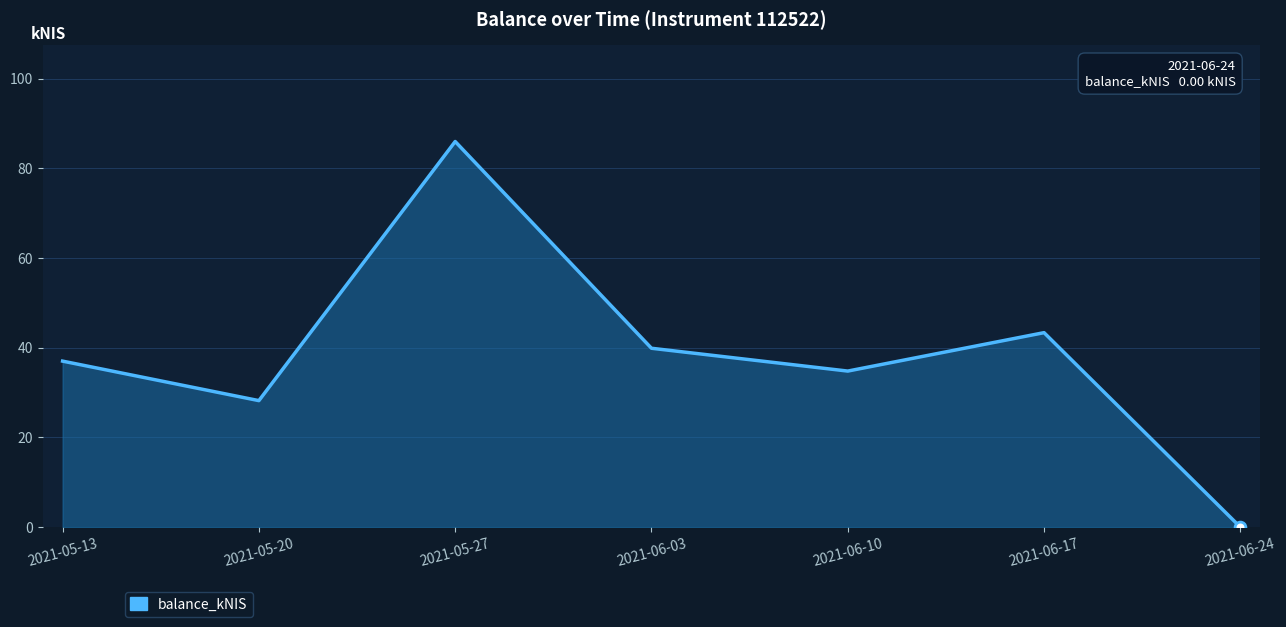

Approximately how many times larger is the value at 2021-05-27 compared to 2021-06-17?

2.0